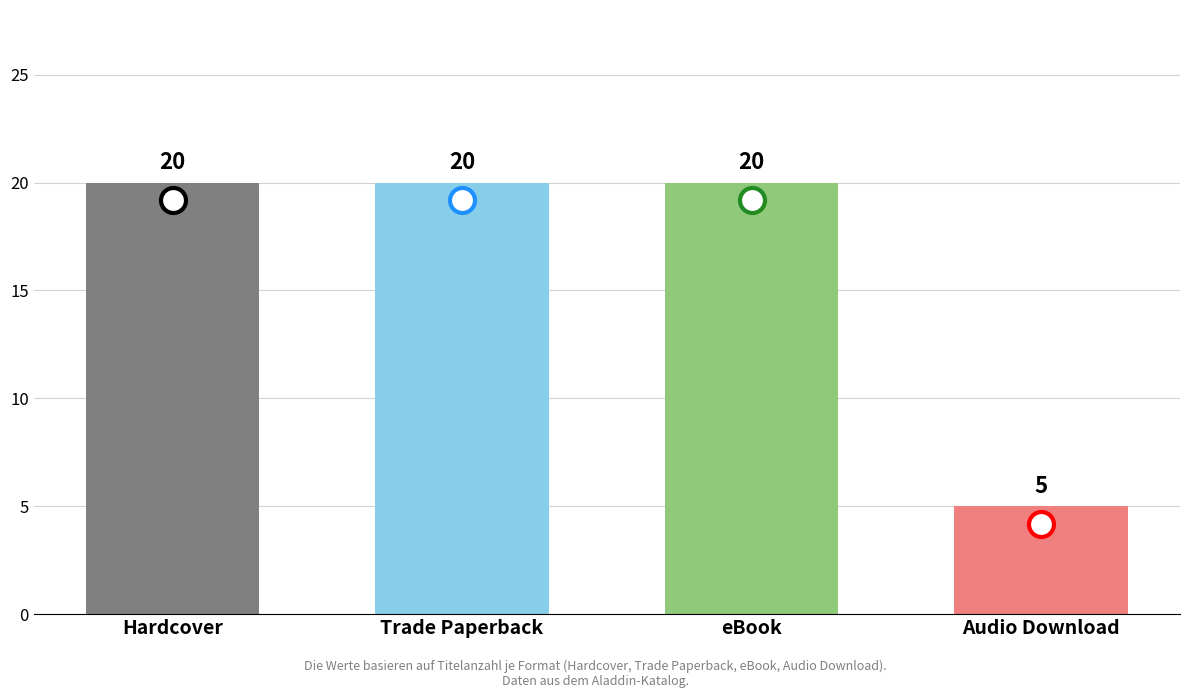

True or false: the data shows 10 at Hardcover.

False